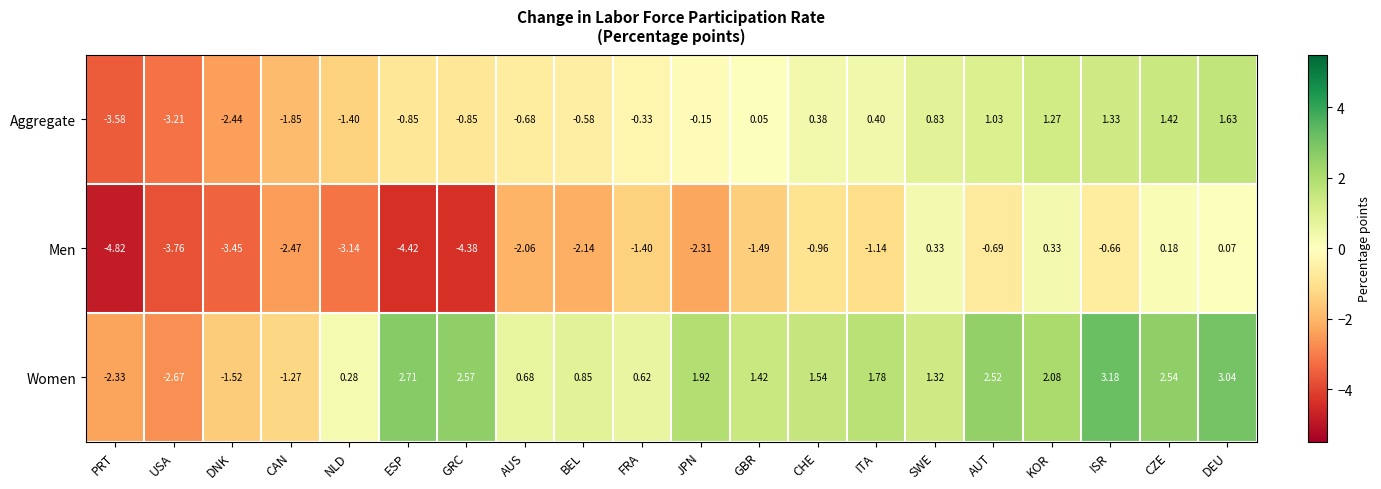

Which series has the largest total across all categories?

Women